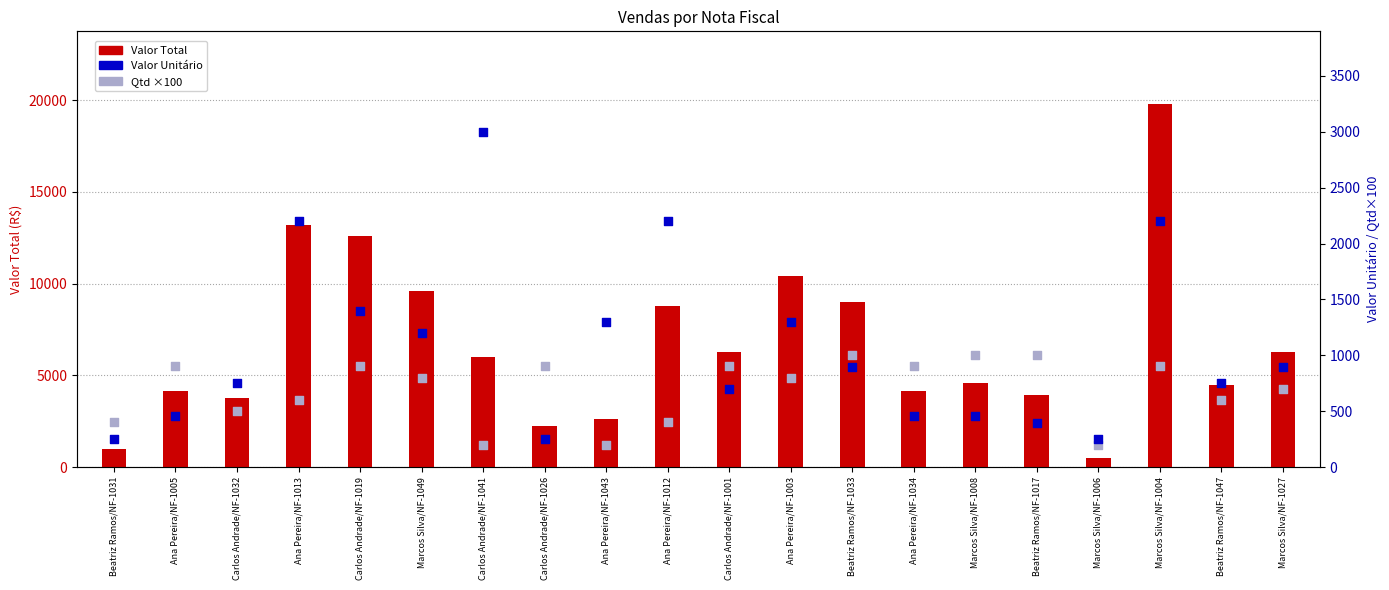

What is the total value across all series at Marcos Silva/NF-1006?

949.7